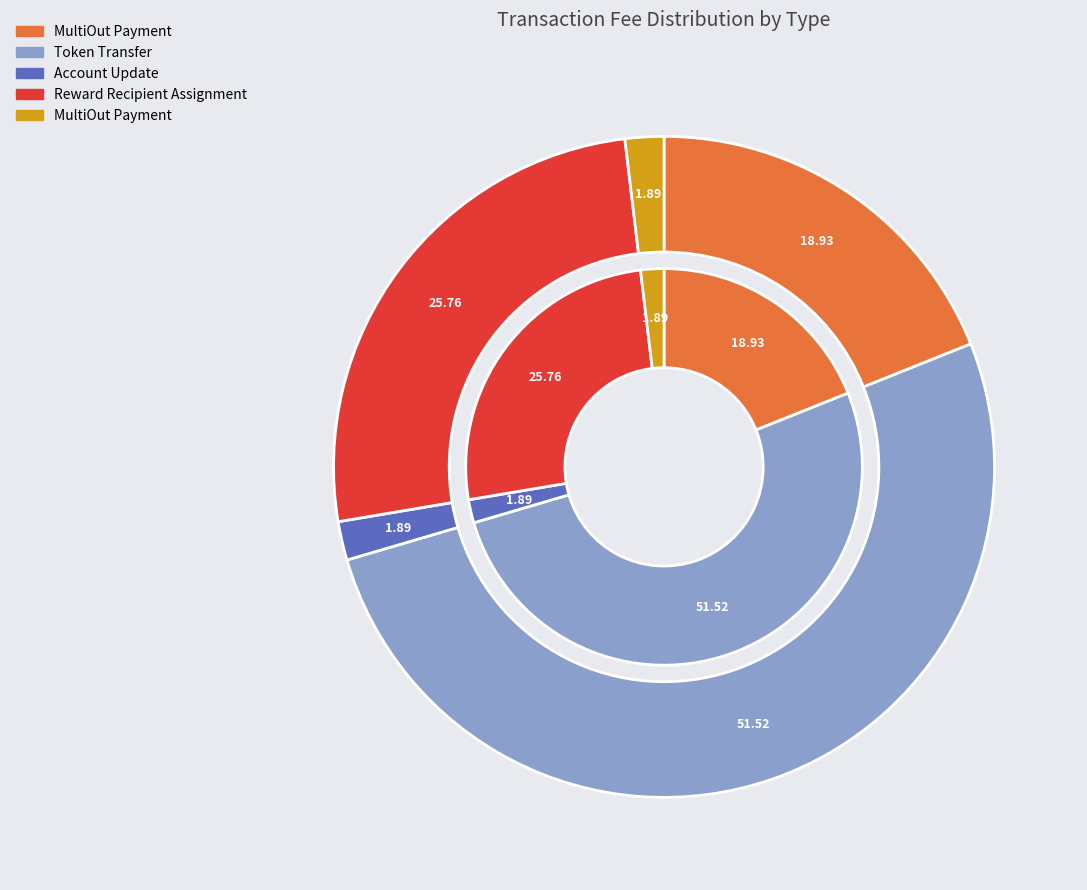

Which slice is the largest?

Token Transfer (576866)